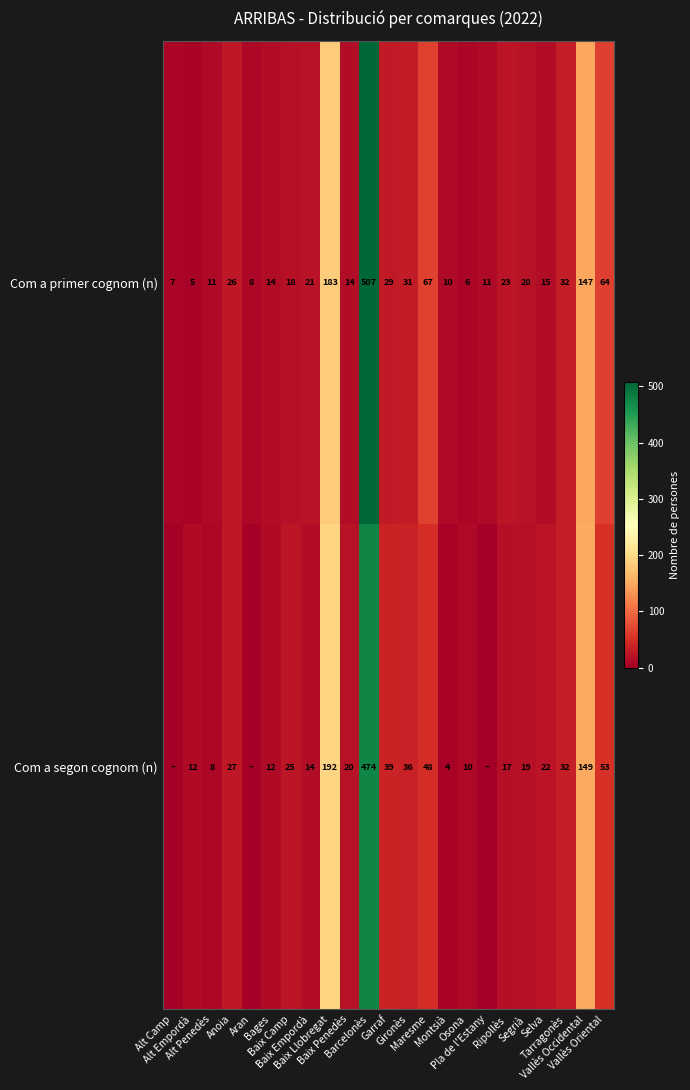

What is the average value of the Com a primer cognom (n) series?

55